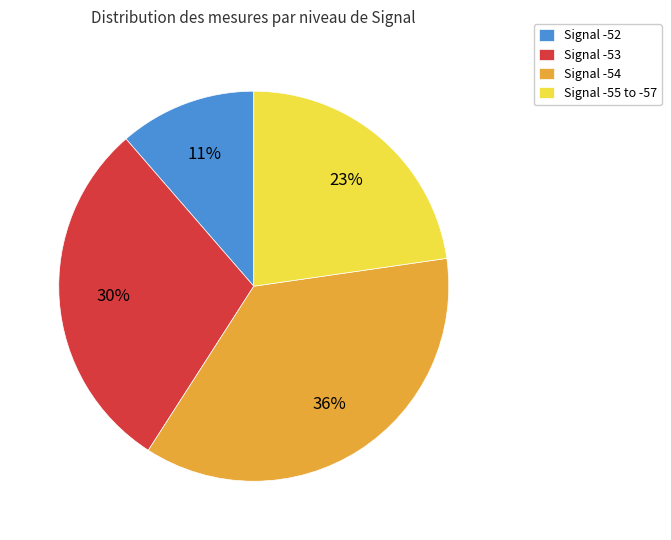

How many segments does this pie chart have?

4